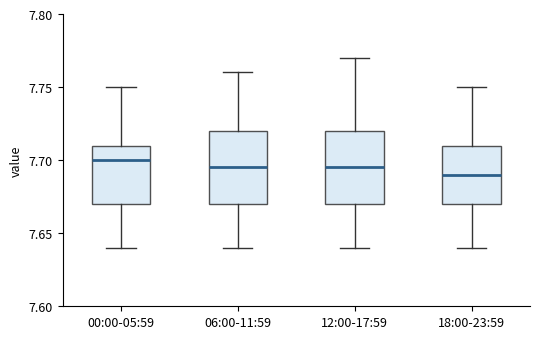

Where is the lower edge of the box for 12:00-17:59 on the y-axis? The values are not printed on the chart, so give them approximately, as read against the axis.

7.670